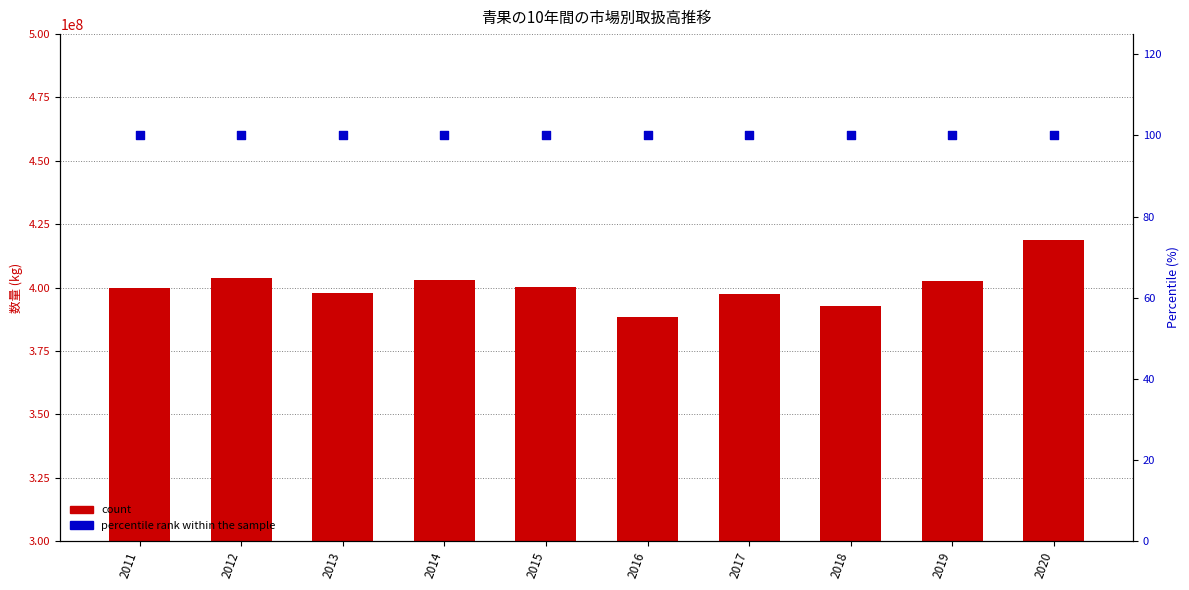

Is the value of count (野菜数量) at 2020 greater than the value of percentile rank within the sample at 2020?

Yes